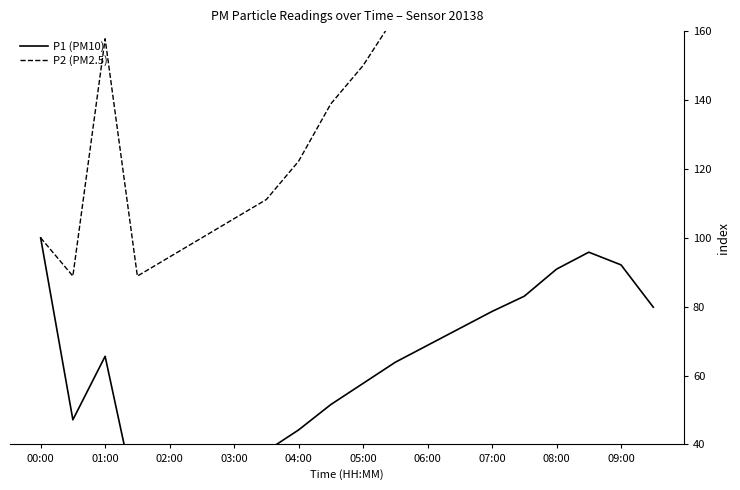

What is the approximate value of P1 (PM10) at 03:00?

22.1